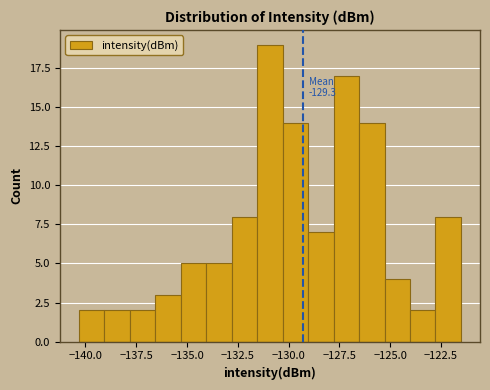

Around what value on the x-axis is the tallest bar? Give the approximate position of its centre, as read against the axis.

-131.0